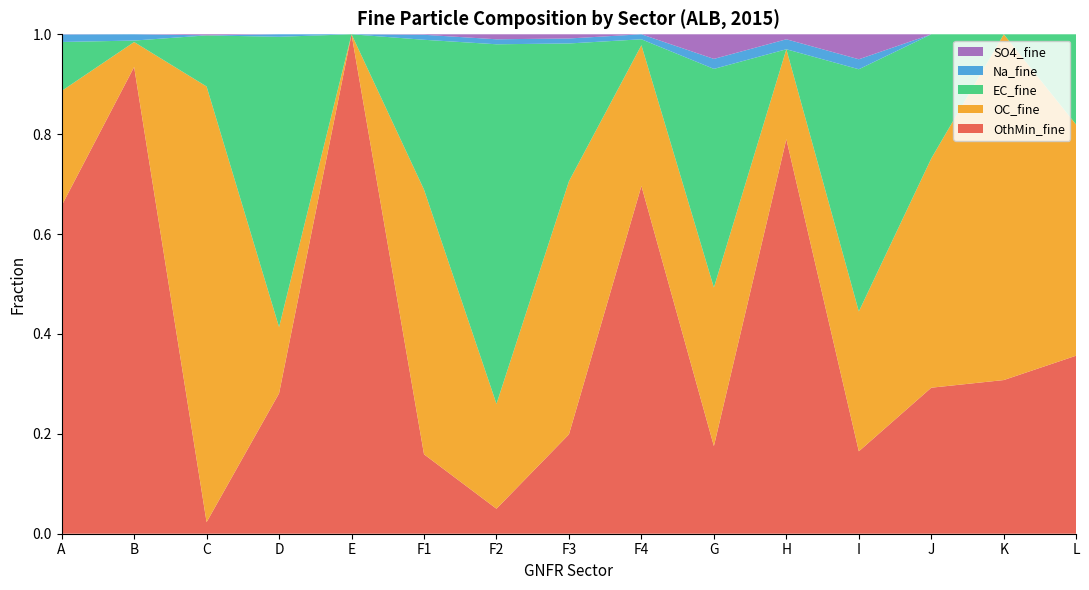

Reading left to right, transcribe all the data shown in this chart.

OthMin_fine: 0.7	0.9	0.0	0.3	1.0	0.2	0.0	0.2	0.7	0.2	0.8	0.2	0.3	0.3	0.4
OC_fine: 0.2	0.0	0.9	0.1	0.0	0.5	0.2	0.5	0.3	0.3	0.2	0.3	0.5	0.7	0.5
EC_fine: 0.1	0.0	0.1	0.6	0.0	0.3	0.7	0.3	0.0	0.4	0.0	0.5	0.2	0.0	0.2
Na_fine: 0.0	0.0	0.0	0.0	0.0	0.0	0.0	0.0	0.0	0.0	0.0	0.0	0.0	0.0	0.0
SO4_fine: 0.0	0.0	0.0	0.0	0.0	0.0	0.0	0.0	0.0	0.0	0.0	0.1	0.0	0.0	0.0